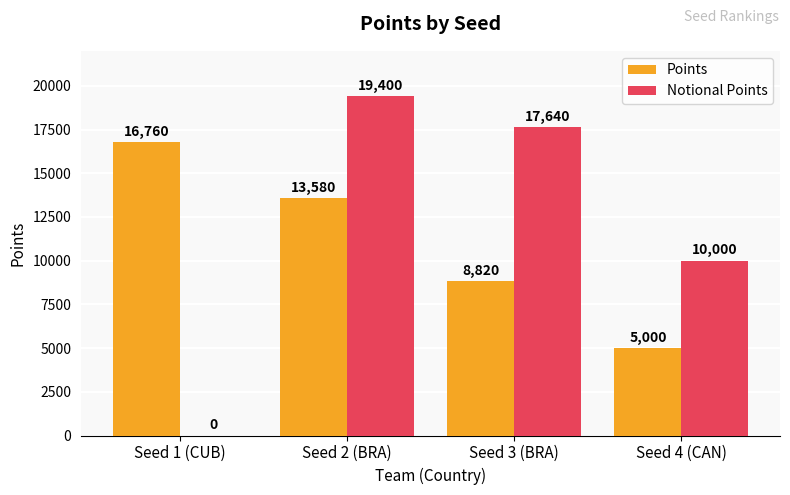

The value of Points at Seed 3 (BRA) is 8820. True or false?

True